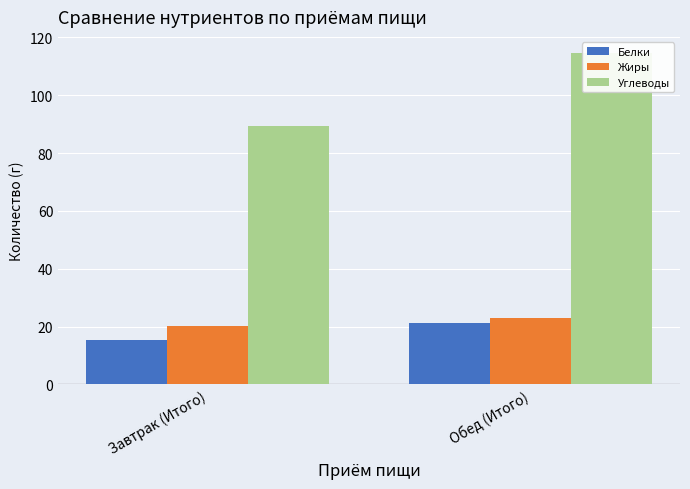

Reading right to left, list all the values displayed in this chart.

Белки: 21.3	15.5
Жиры: 23.1	20.3
Углеводы: 114.4	89.4